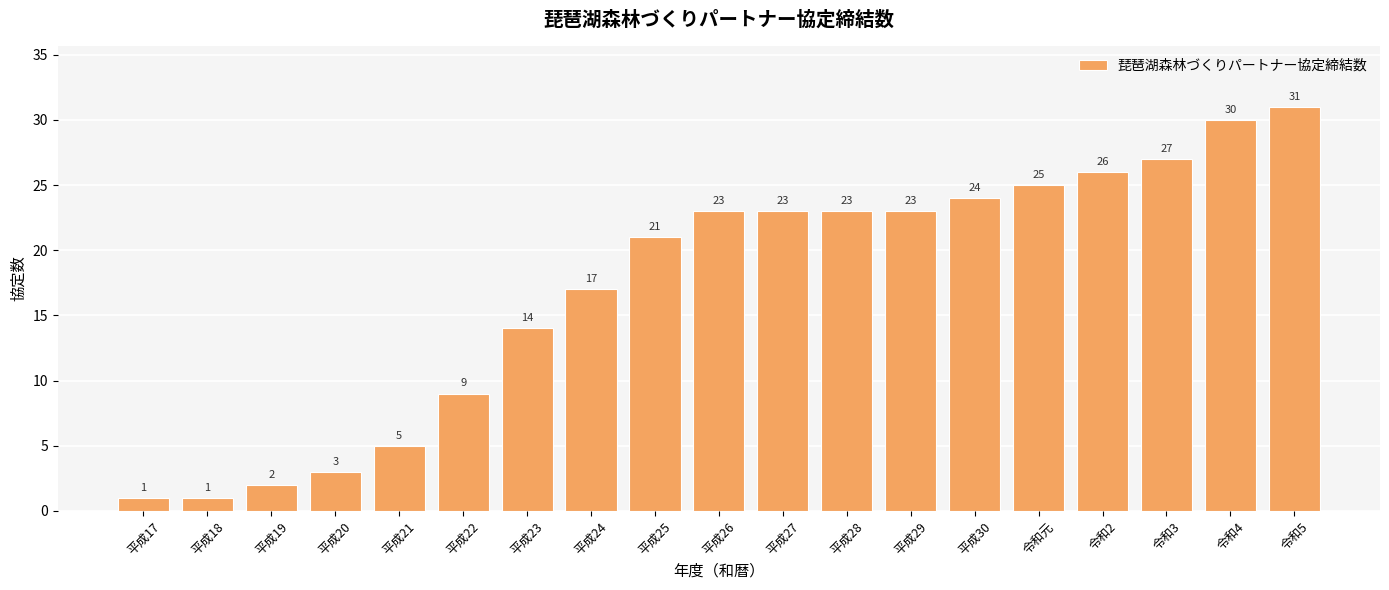

How many values are below 23?

9